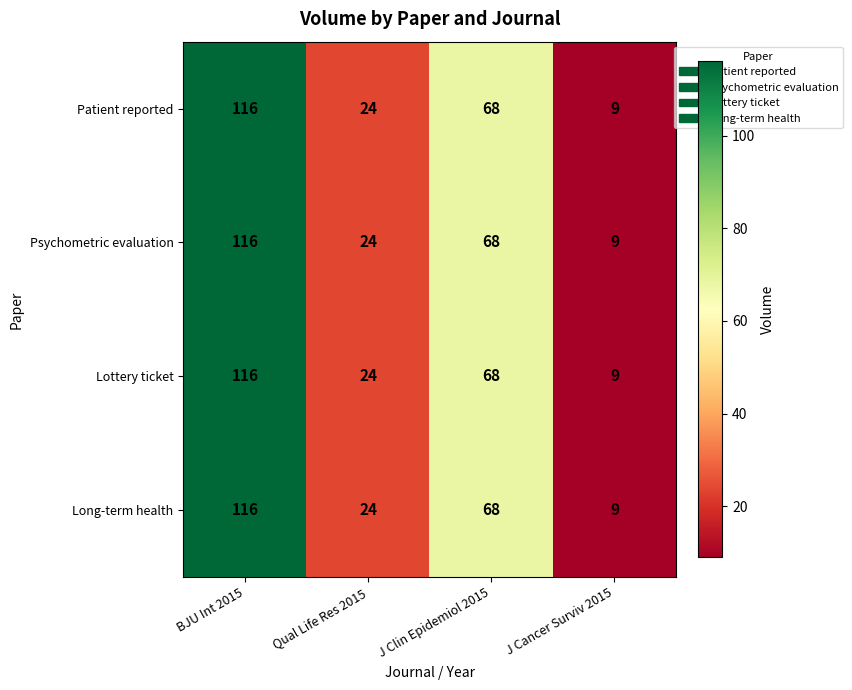

What is the highest value of the Psychometric evaluation series?

116